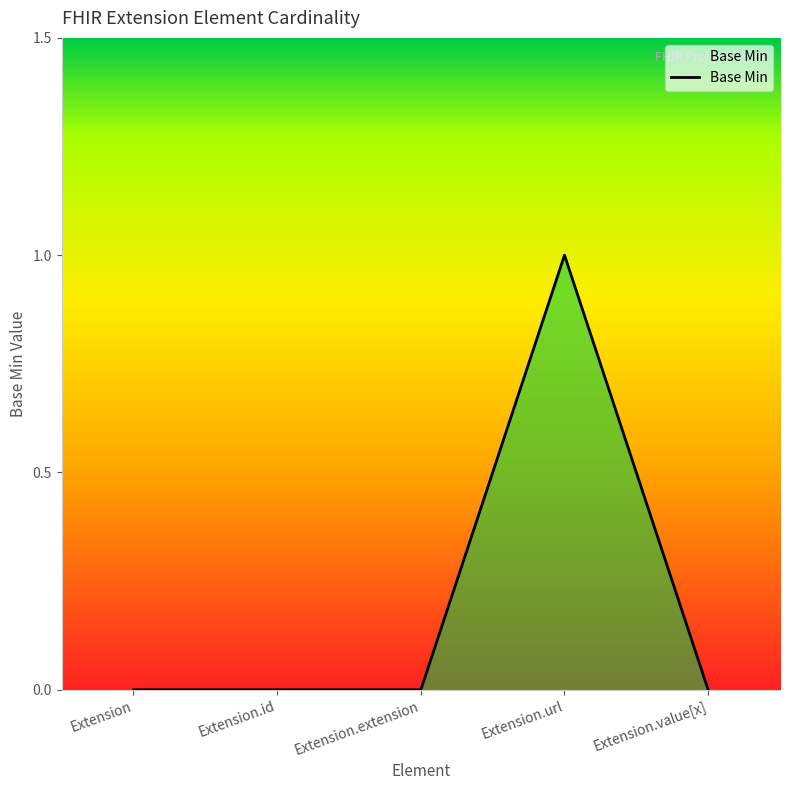

True or false: the data shows 0 at Extension.url.

False